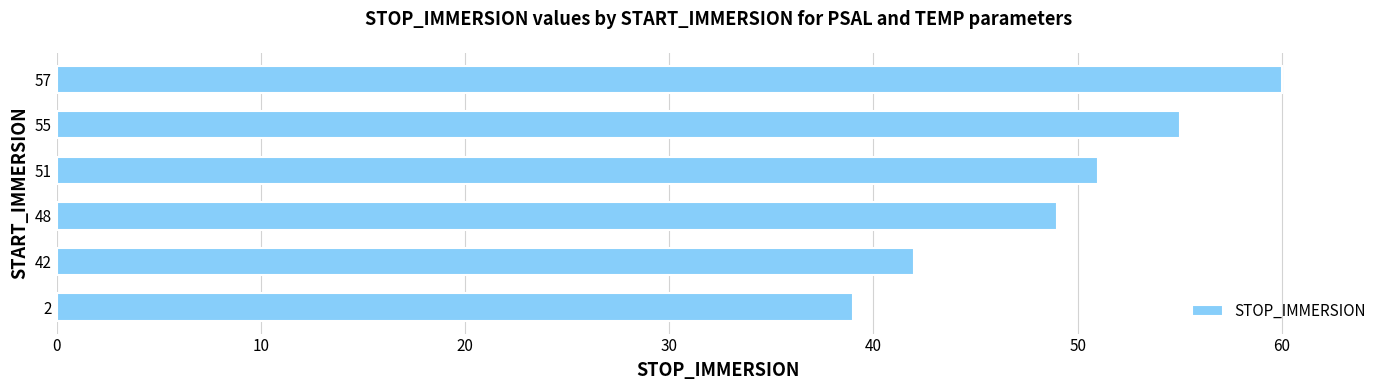

What is the change in value from 55 to 57?

+5